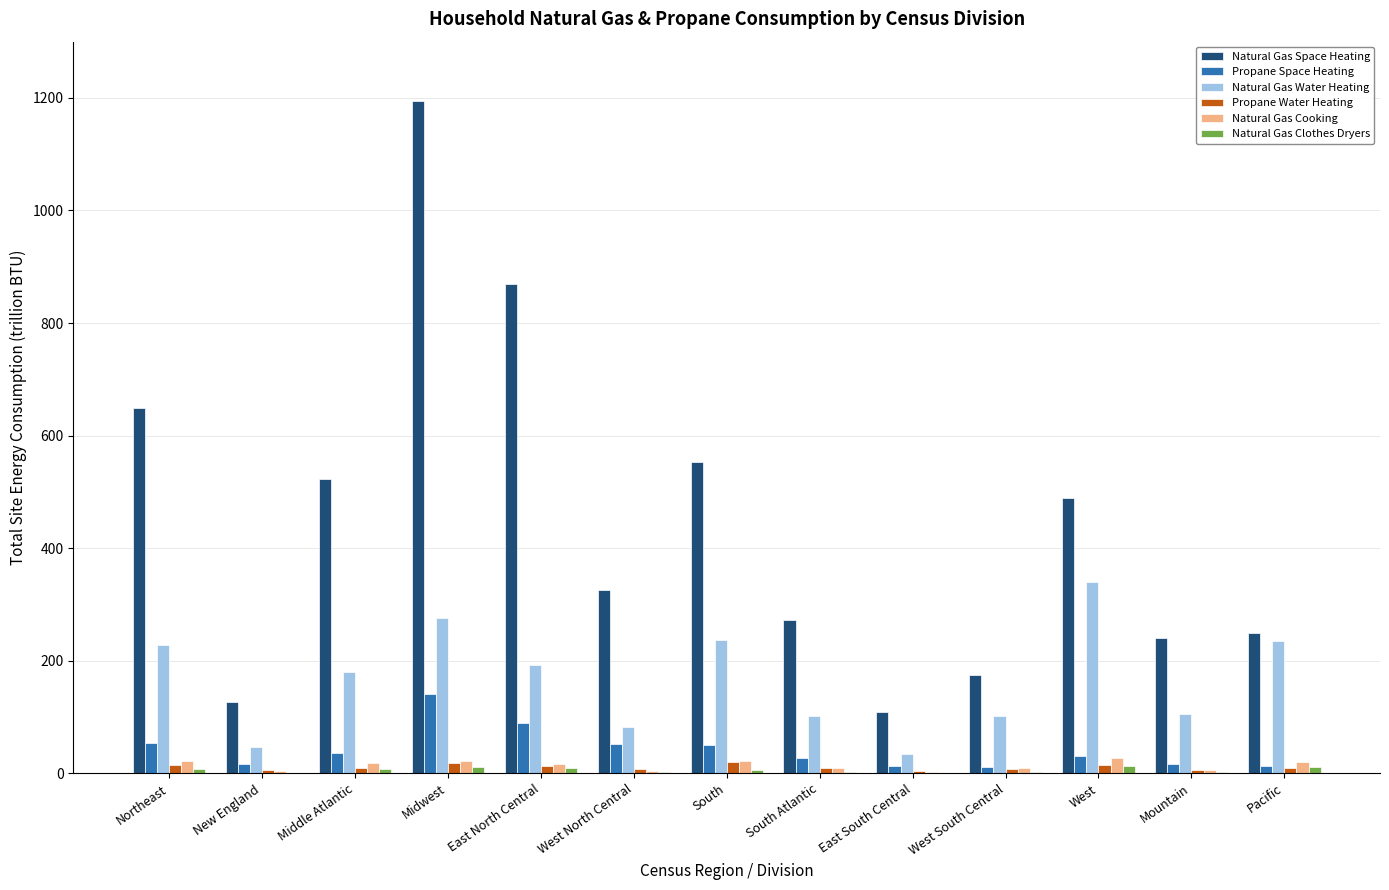

Which series has the largest total across all categories?

Natural Gas Space Heating